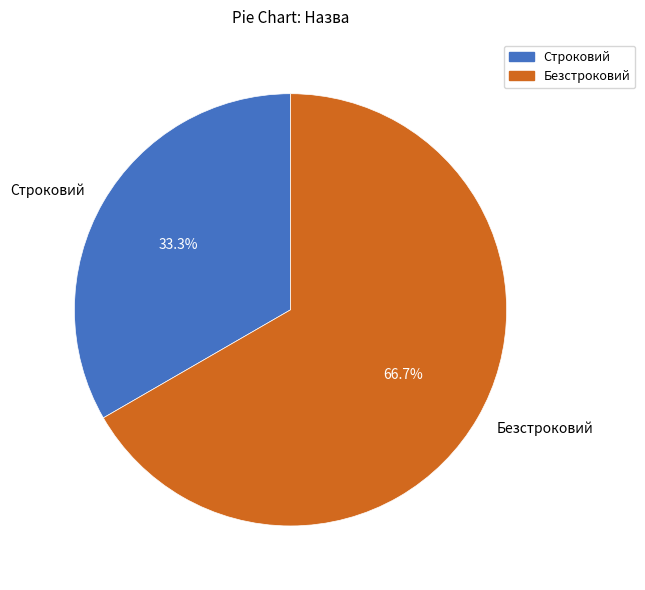

To the nearest percent, what percentage of the pie is Строковий?

33%